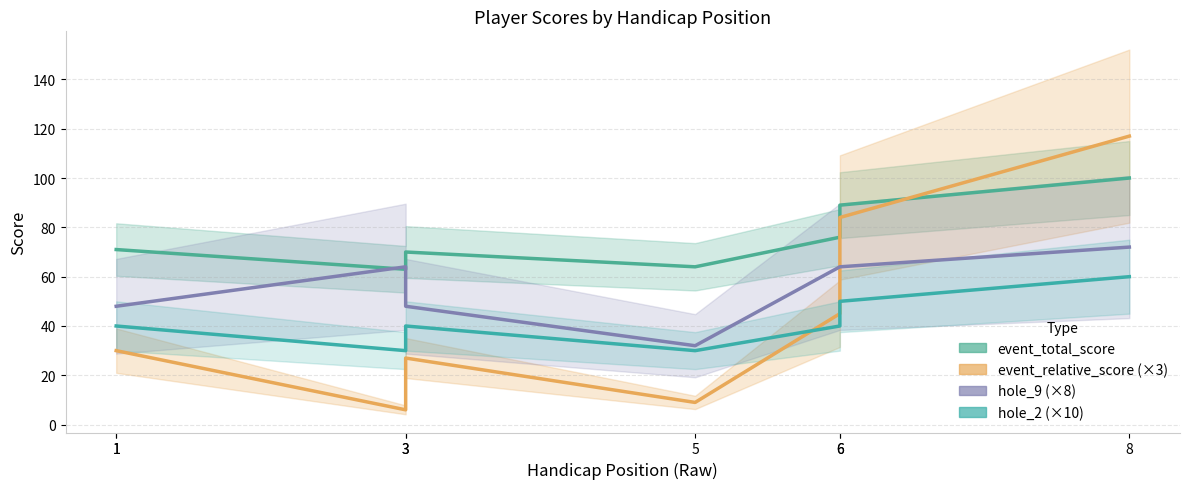

At which category does the chart reach its minimum across all series?

3